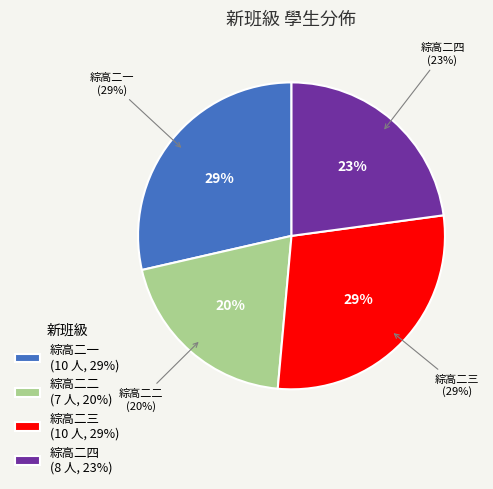

Approximately how many times larger is the value at 綜高二三 compared to 綜高二二?

1.4